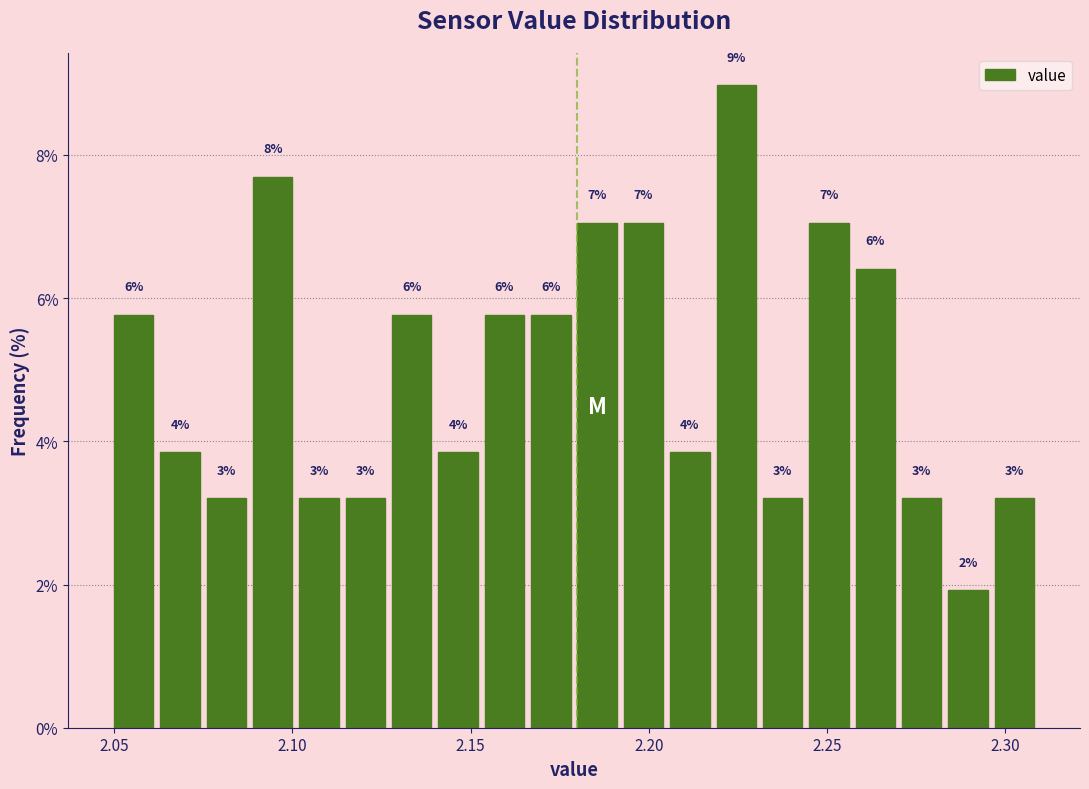

Read against the x-axis, roughly where is the centre of the tallest bar?

2.225